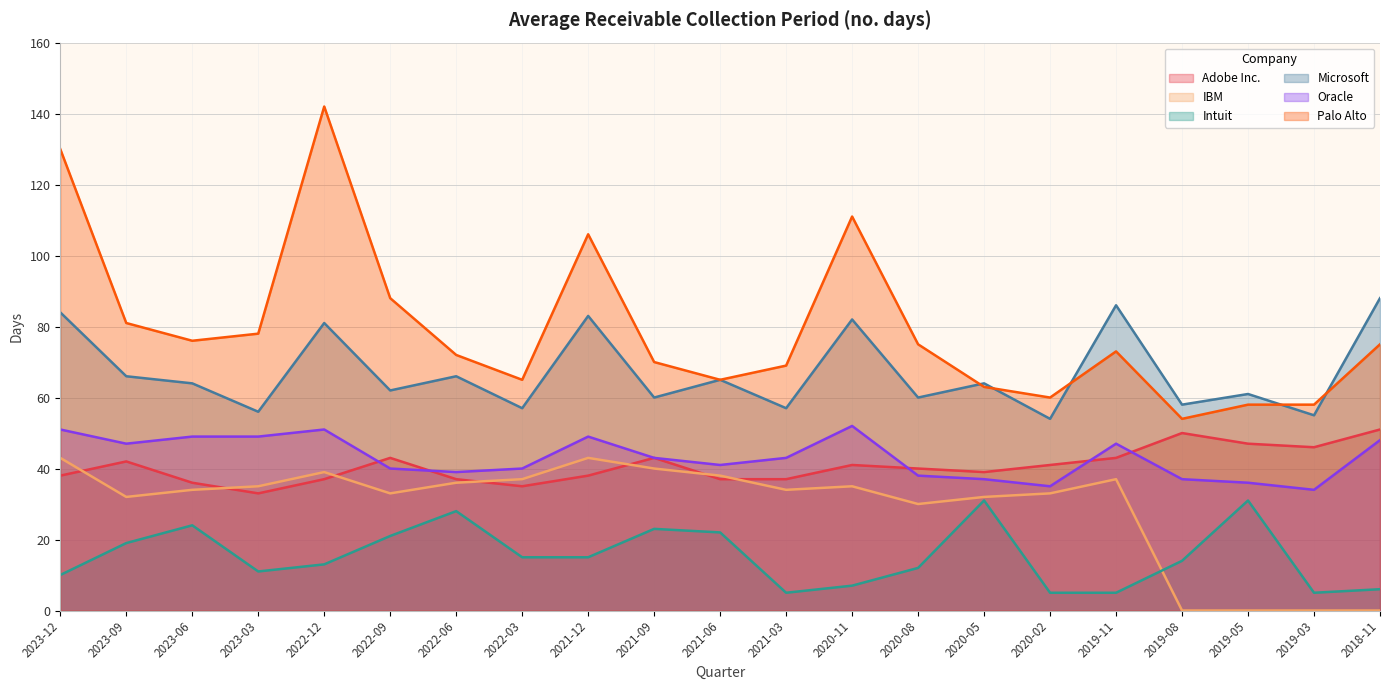

At 2022-12, list the series in order from largest to smallest.

Palo Alto, Microsoft, Oracle, IBM, Adobe Inc., Intuit